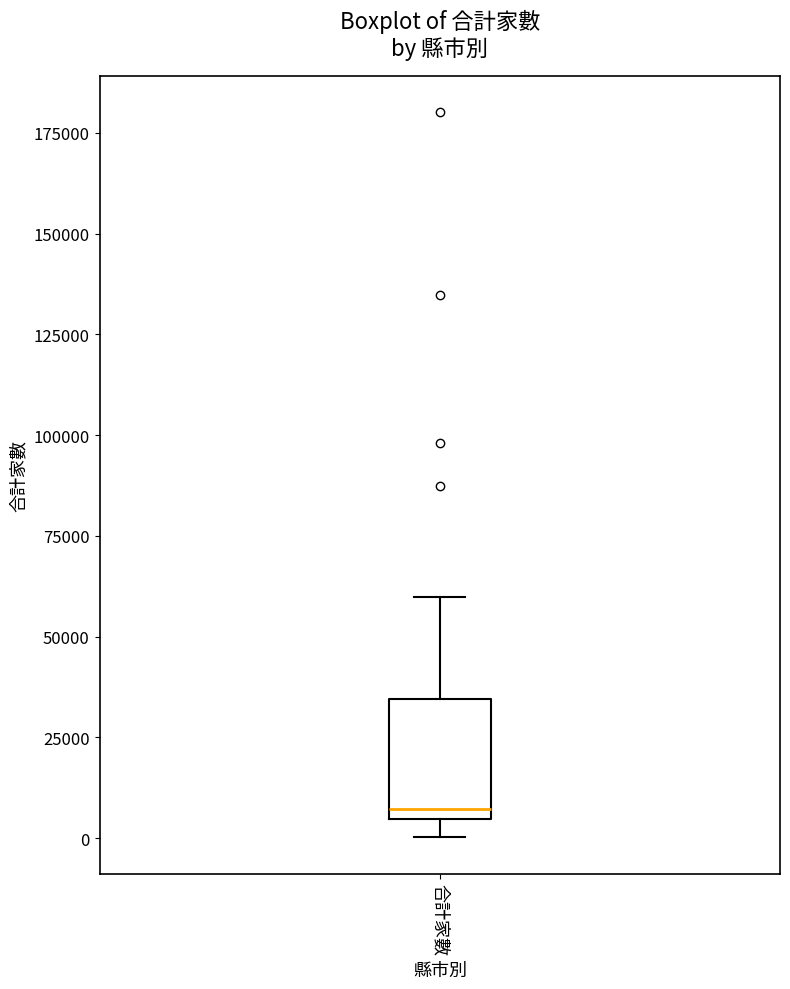

Read this box plot against the y-axis: the position of the median line, the range covered by the box, and the ends of both whiskers. The values are not printed on the chart, so give them approximately, as read against the axis.

median 5000 (just above the box's lower edge), box 5000 to 35000, whiskers 0 to 60000